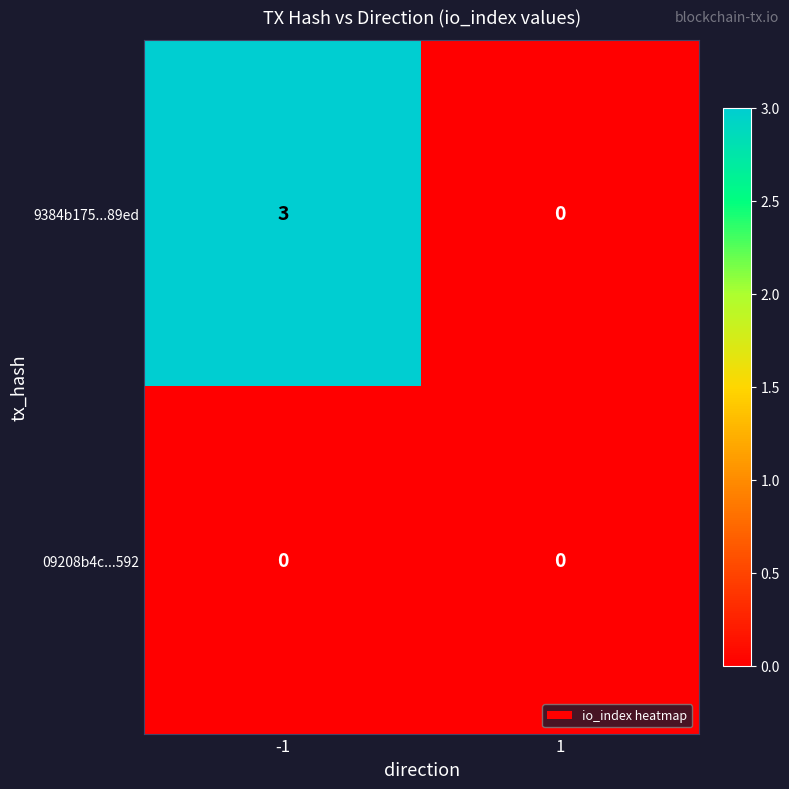

Which series has the widest spread of values?

9384b175...89ed